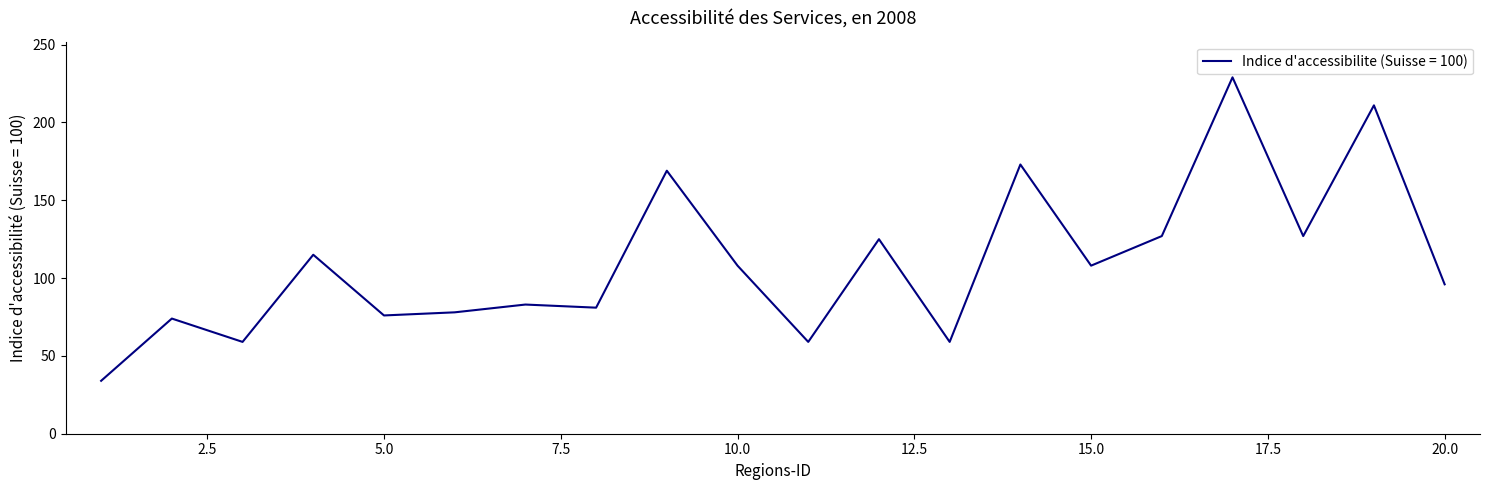

What is the greatest value displayed?

229